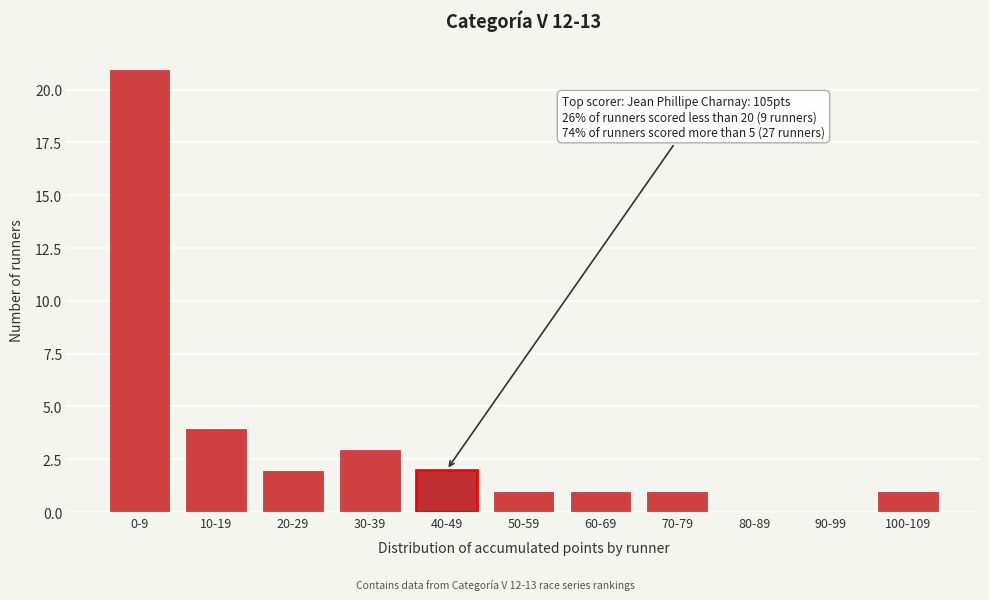

Reading left to right, extract all data points from this chart.

0-9=21	10-19=4	20-29=2	30-39=3	40-49=2	50-59=1	60-69=1	70-79=1	80-89=0	90-99=0	100-109=1